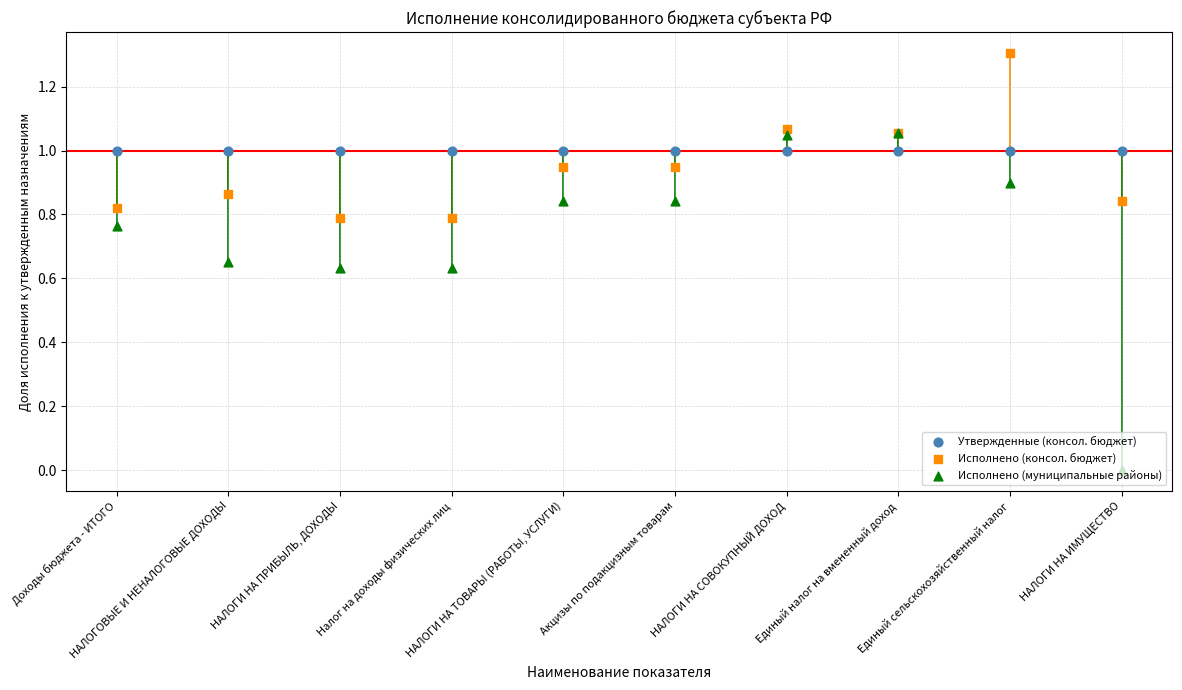

Which series reaches the minimum Y coordinate?

Исполнено (муниципальные районы)